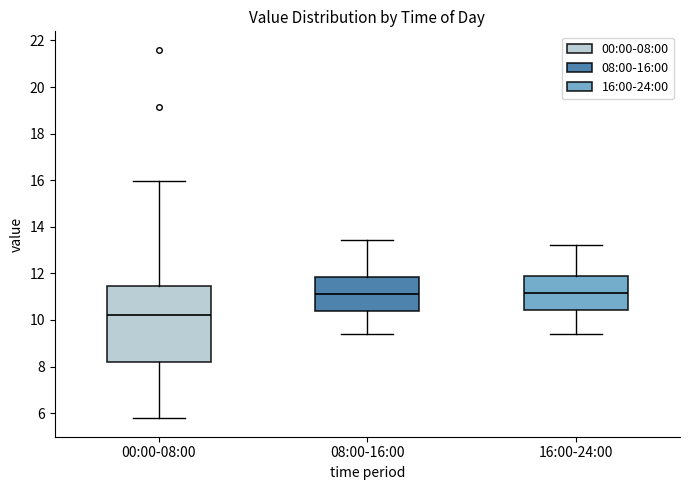

Reading left to right, transcribe this box plot: for each box, give where its median line is, the range the box spans, and where its two whiskers end, as read against the y-axis. The values are not printed on the chart, so give them approximately, as read against the axis.

00:00-08:00: median 10.2, box 8.2 to 11.4, whiskers 5.8 to 16.0
08:00-16:00: median 11.2, box 10.4 to 11.8, whiskers 9.4 to 13.4
16:00-24:00: median 11.2, box 10.4 to 11.8, whiskers 9.4 to 13.2